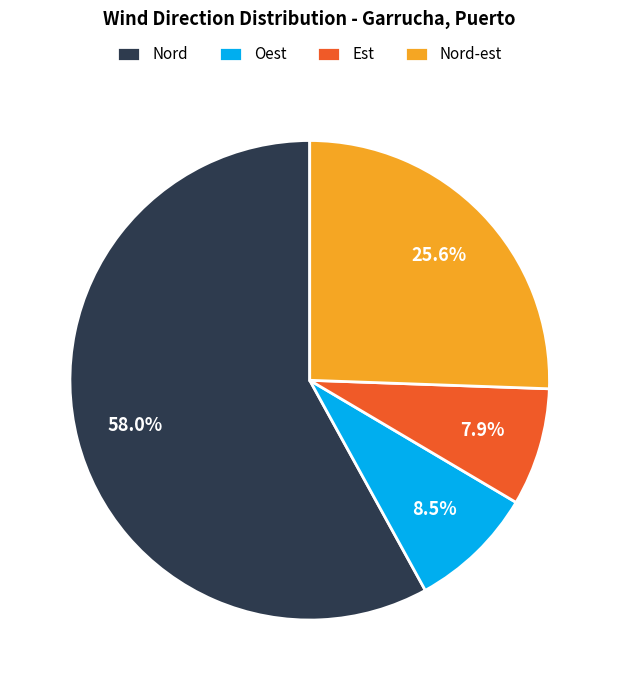

To the nearest percent, what portion does Nord represent?

58%